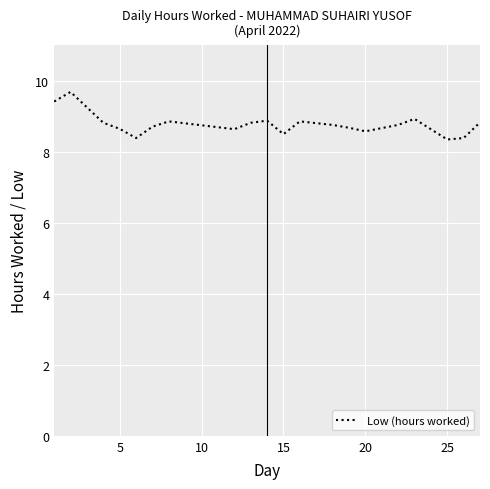

True or false: the data has more than 1 interior local peaks.

True